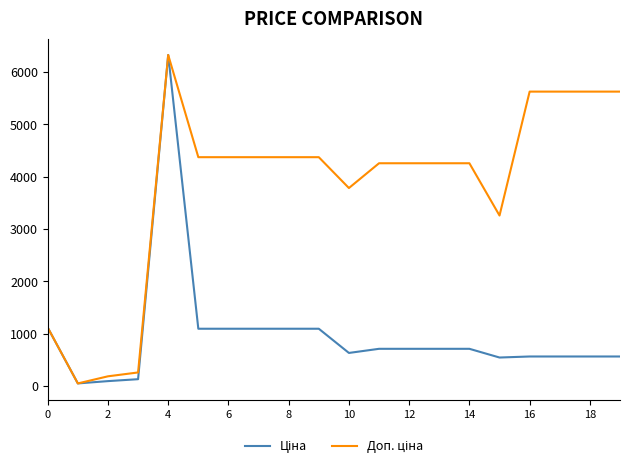

What is the spread (max minus min) of values at 10?

3153.5